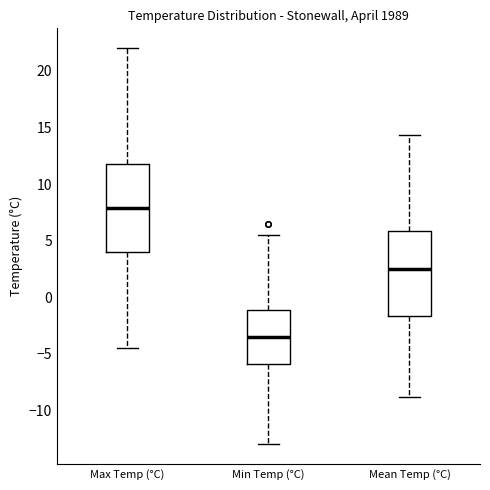

Where does the upper whisker of the box for Max Temp (°C) end on the y-axis? The values are not printed on the chart, so give them approximately, as read against the axis.

22.0